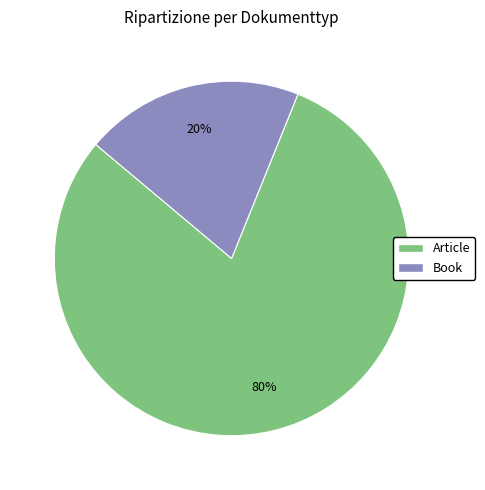

True or false: Article accounts for 95% of the total.

False